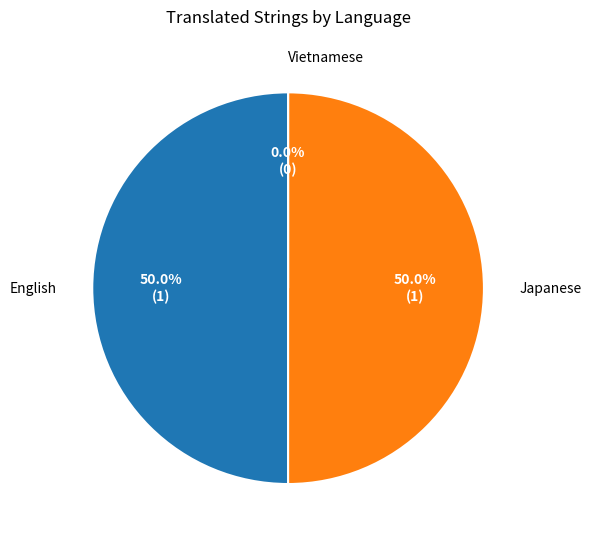

To the nearest percent, what portion does Japanese represent?

50%